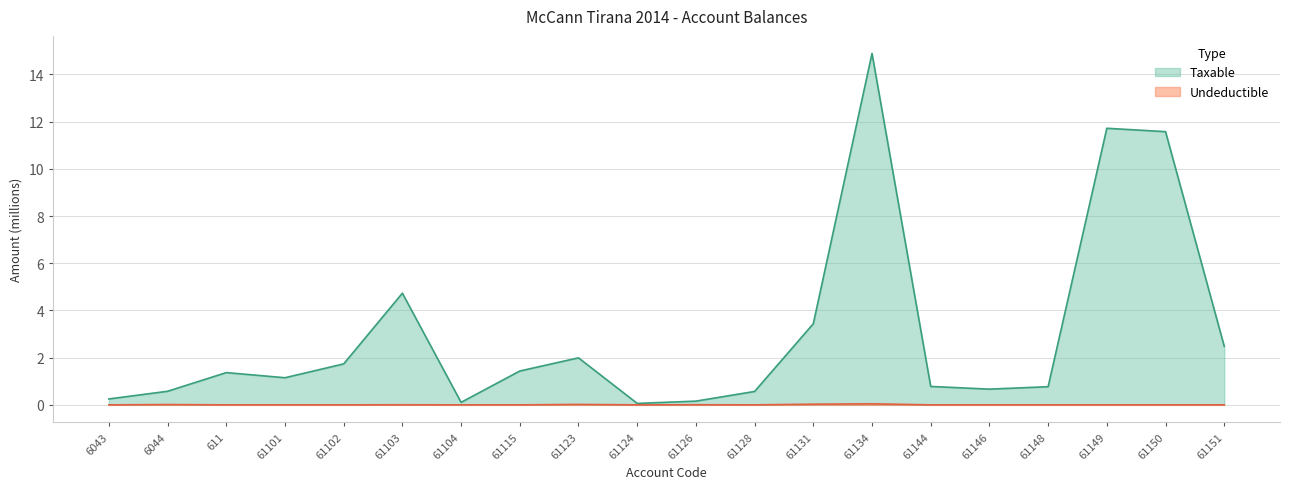

True or false: Undeductible has a value of 0.0 at 61103.

True